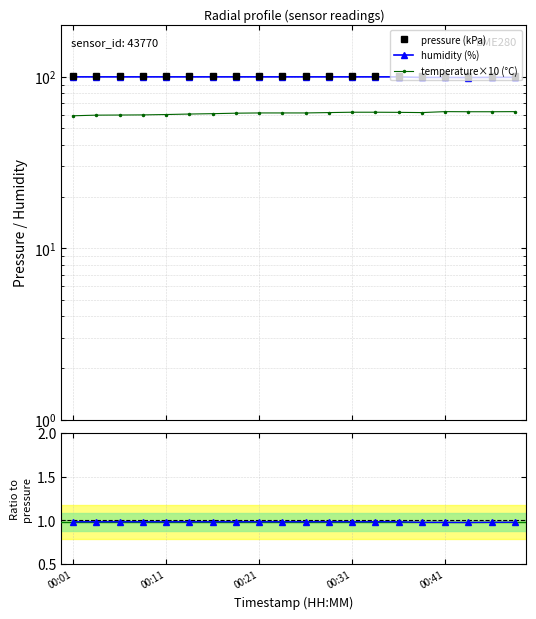

What is the greatest value displayed?

101.5